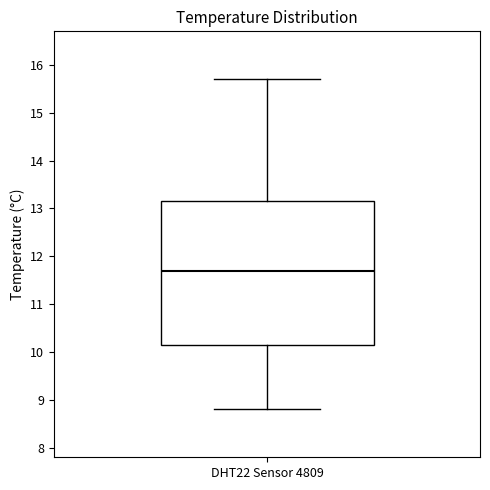

Where is the upper edge of the box for DHT22 Sensor 4809 on the y-axis? The values are not printed on the chart, so give them approximately, as read against the axis.

13.2